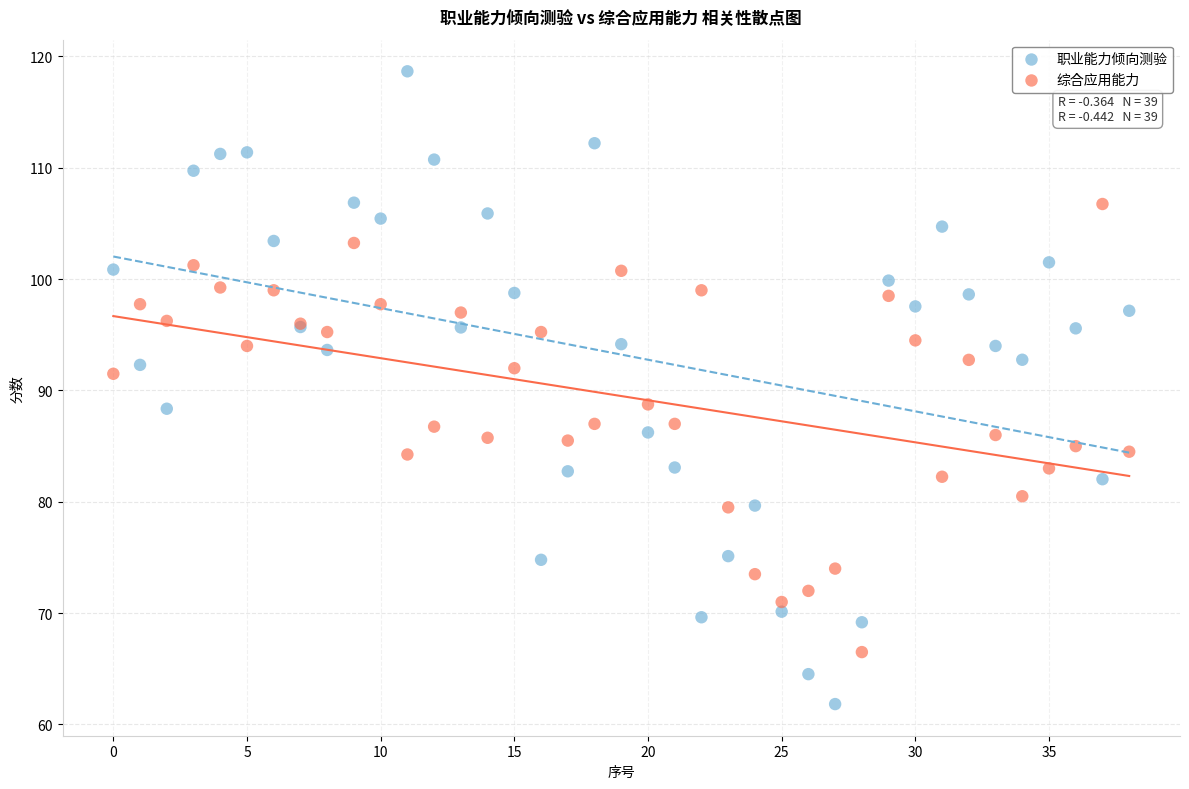

Which series has the largest Y range (max minus min)?

职业能力倾向测验